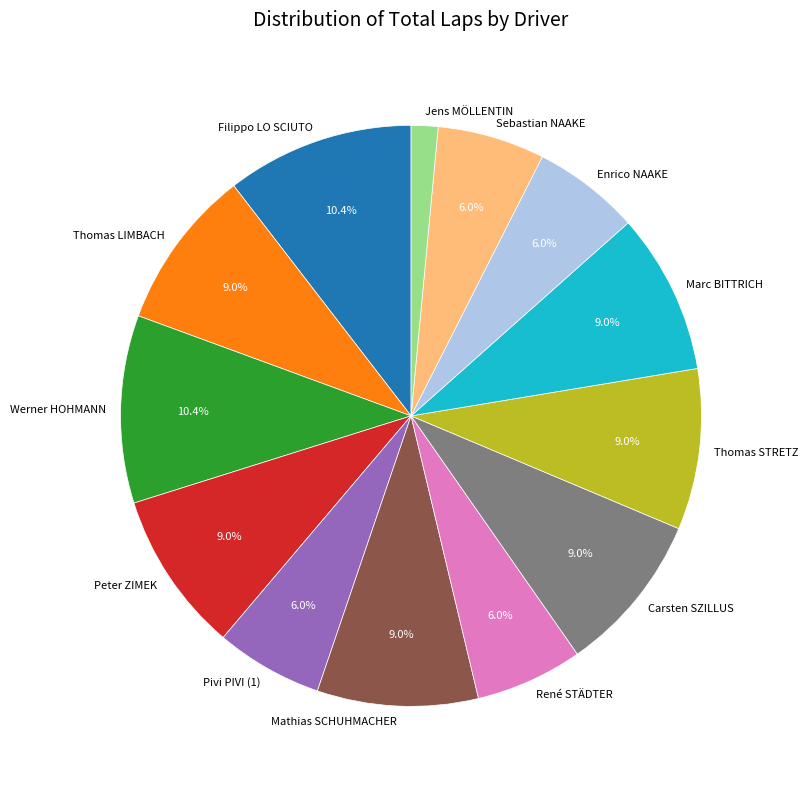

Does any single category account for the majority?

No